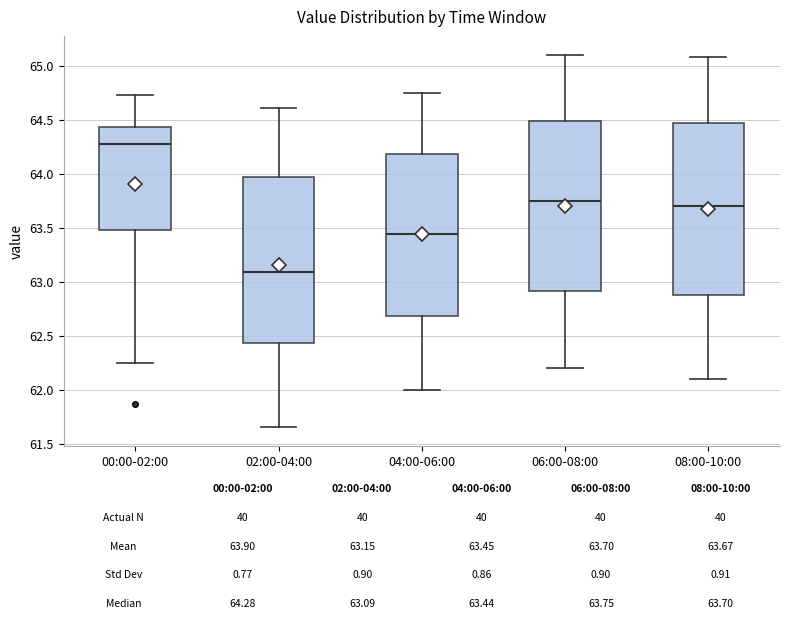

Which box's median line is the lowest?

02:00-04:00